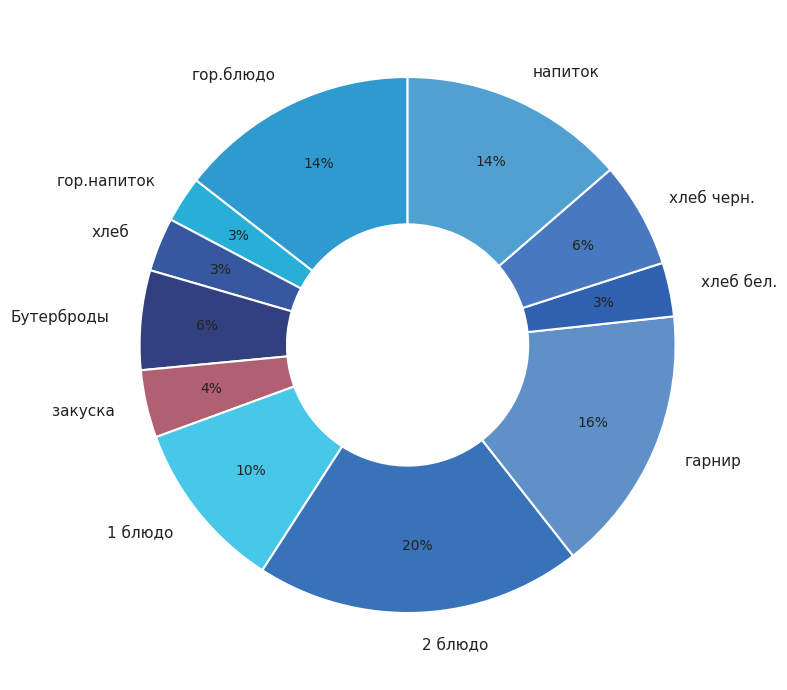

Do 2 блюдо and хлеб черн. together represent more than half of the pie?

No